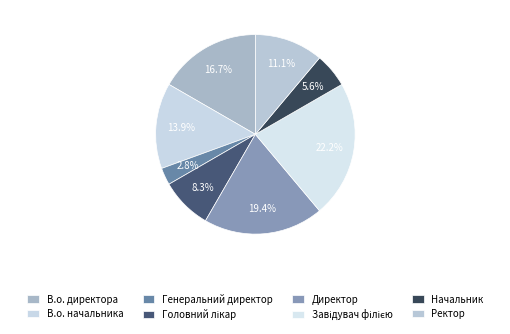

Which slice is the largest?

Завідувач філією